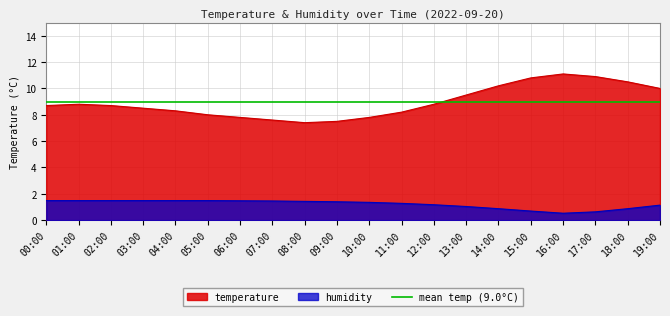

The humidity series shows 2.4 at 10:00. True or false?

False